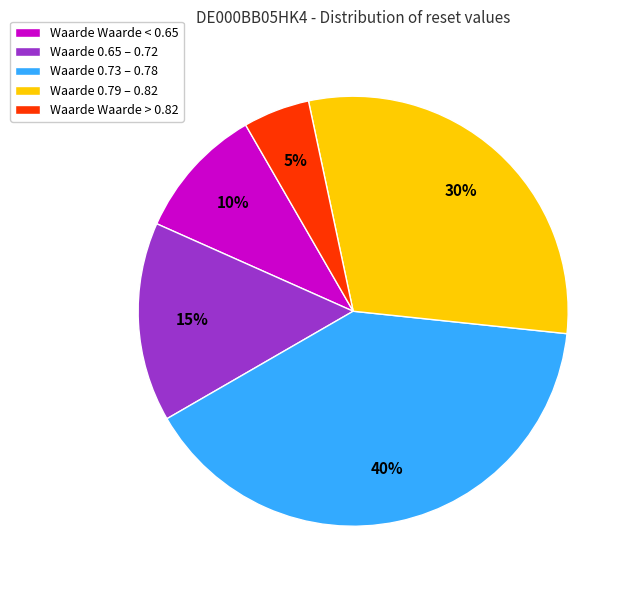

Count the number of slices in the pie.

5